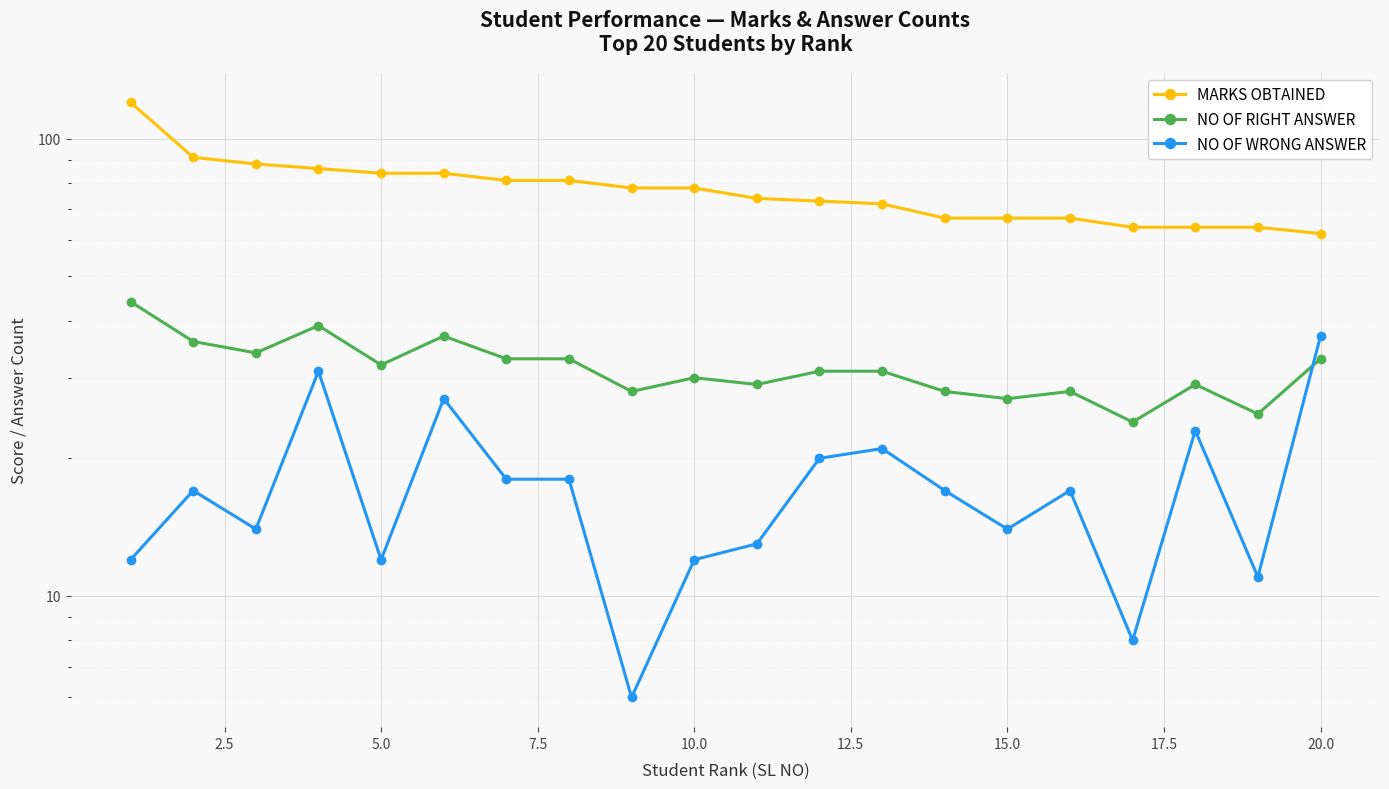

Reading left to right, list all the values displayed in this chart.

MARKS OBTAINED: 120	91	88	86	84	84	81	81	78	78	74	73	72	67	67	67	64	64	64	62
NO OF RIGHT ANSWER: 44	36	34	39	32	37	33	33	28	30	29	31	31	28	27	28	24	29	25	33
NO OF WRONG ANSWER: 12	17	14	31	12	27	18	18	6	12	13	20	21	17	14	17	8	23	11	37